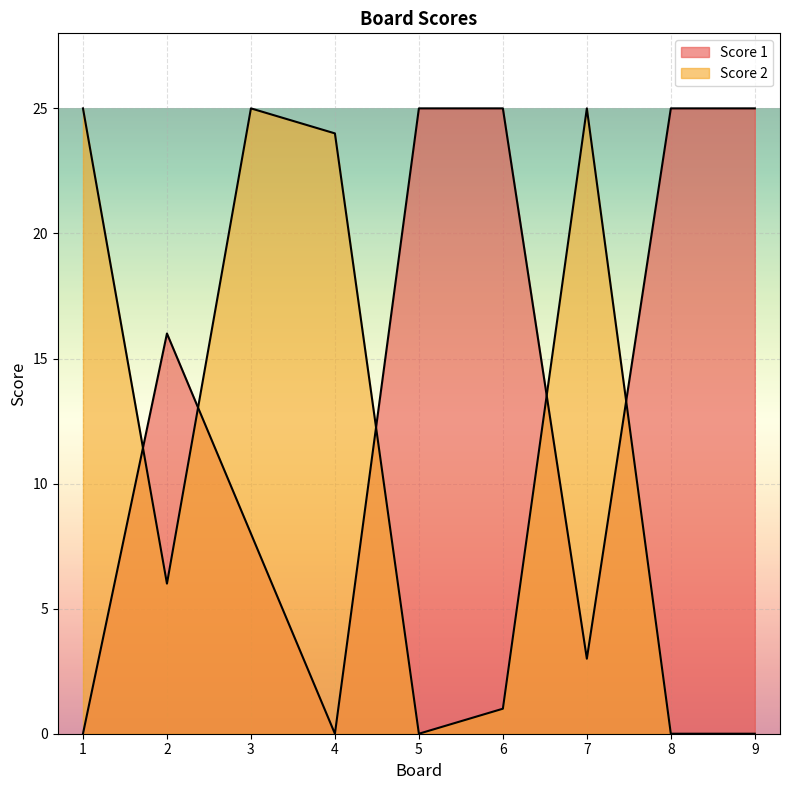

What is the difference between the maximum and second lowest values in the Score 1 series?

25